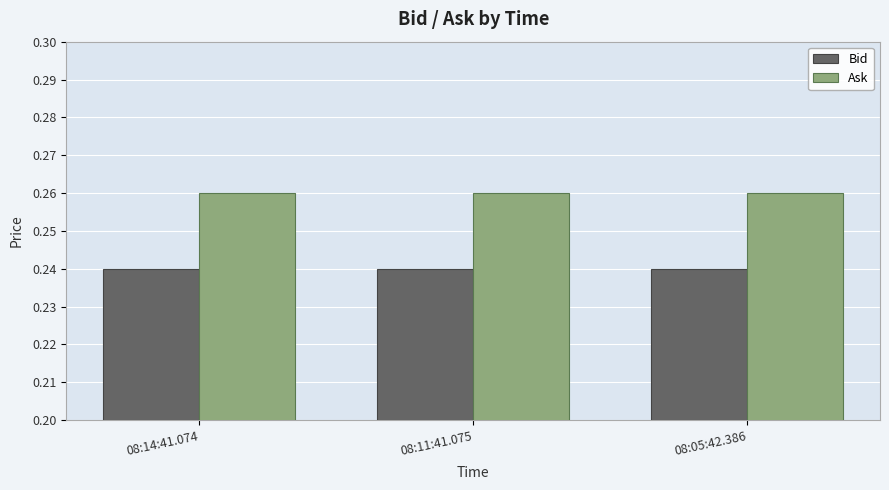

The value of Ask at 08:11:41.075 is 0.4. True or false?

False